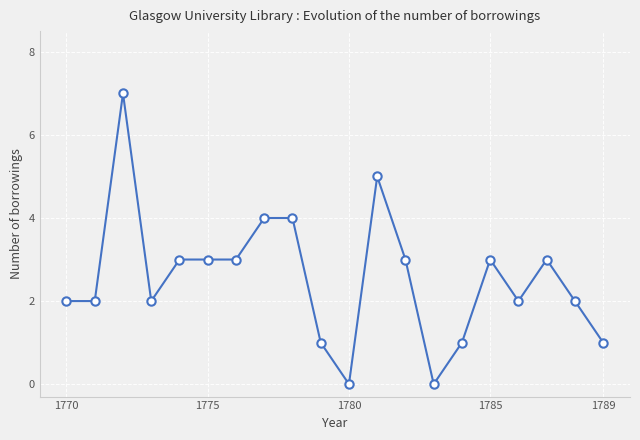

What is the sum of all values?

51